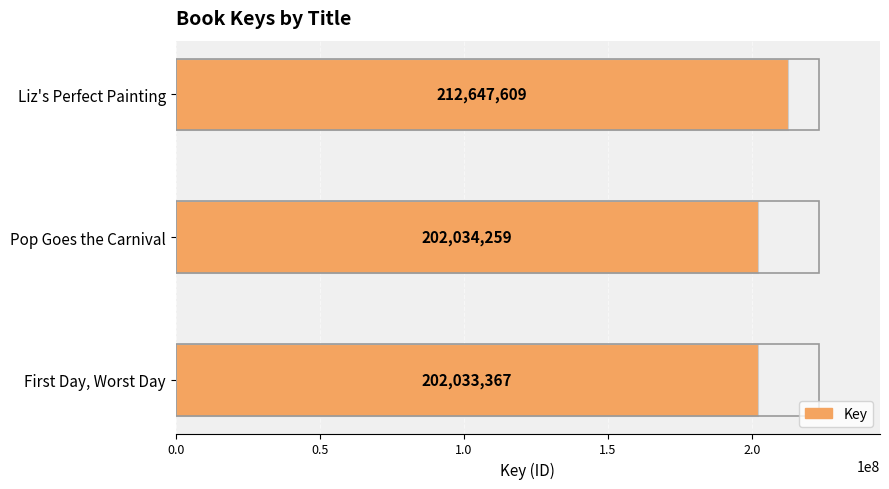

How many bars are there in total?

3